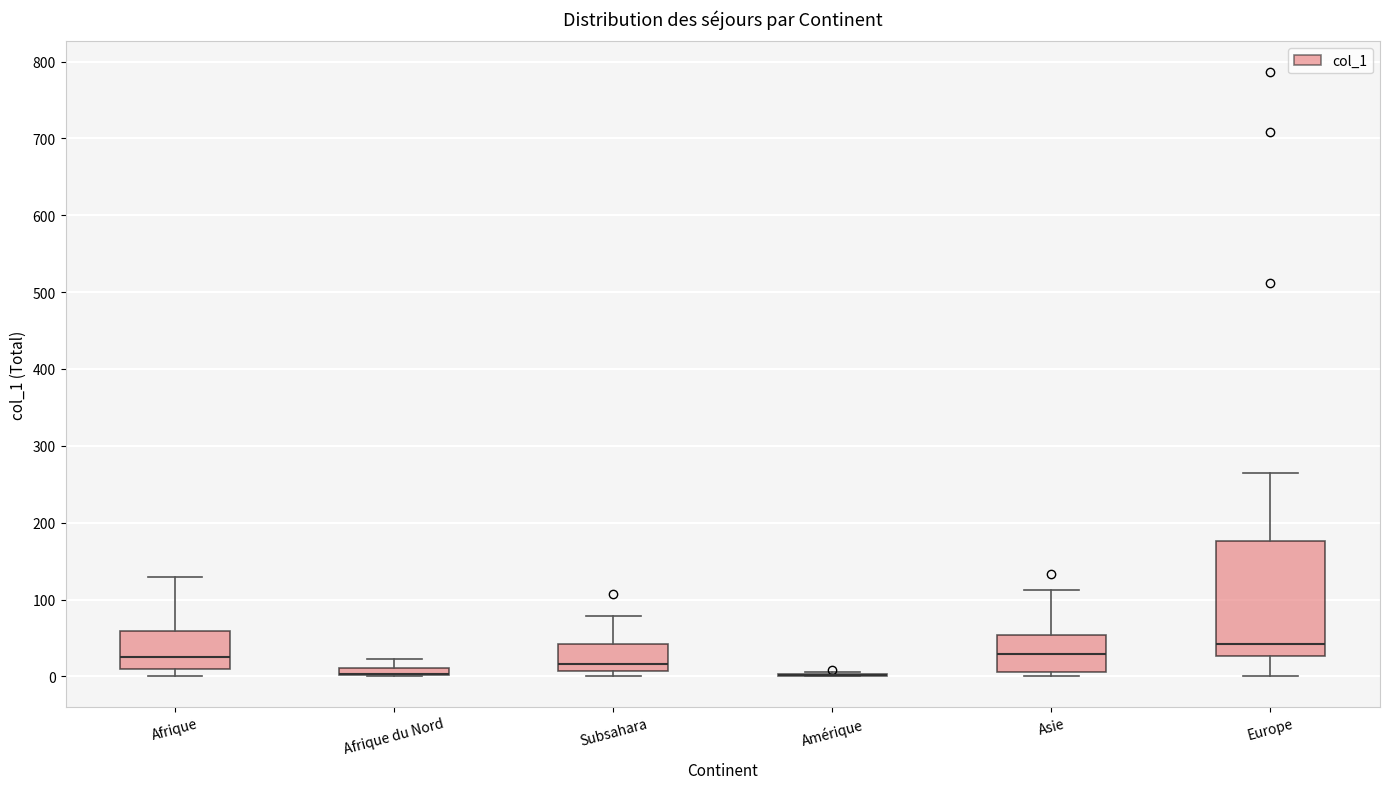

Where is the upper edge of the box for Afrique on the y-axis? The values are not printed on the chart, so give them approximately, as read against the axis.

60